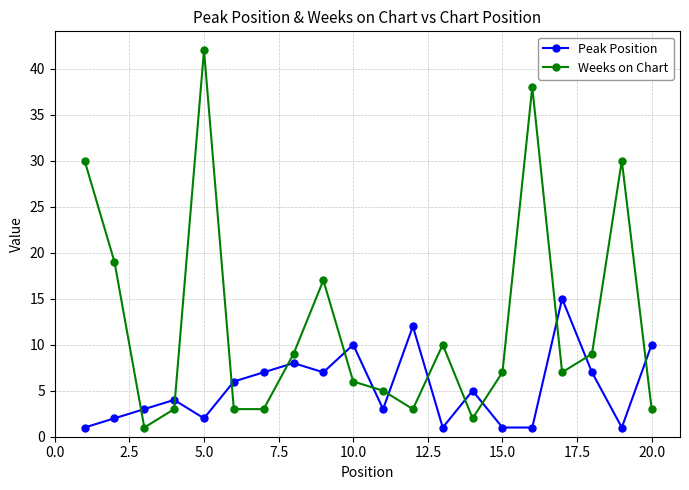

Rank the series by their maximum value, from lowest to highest.

Peak Position, Weeks on Chart